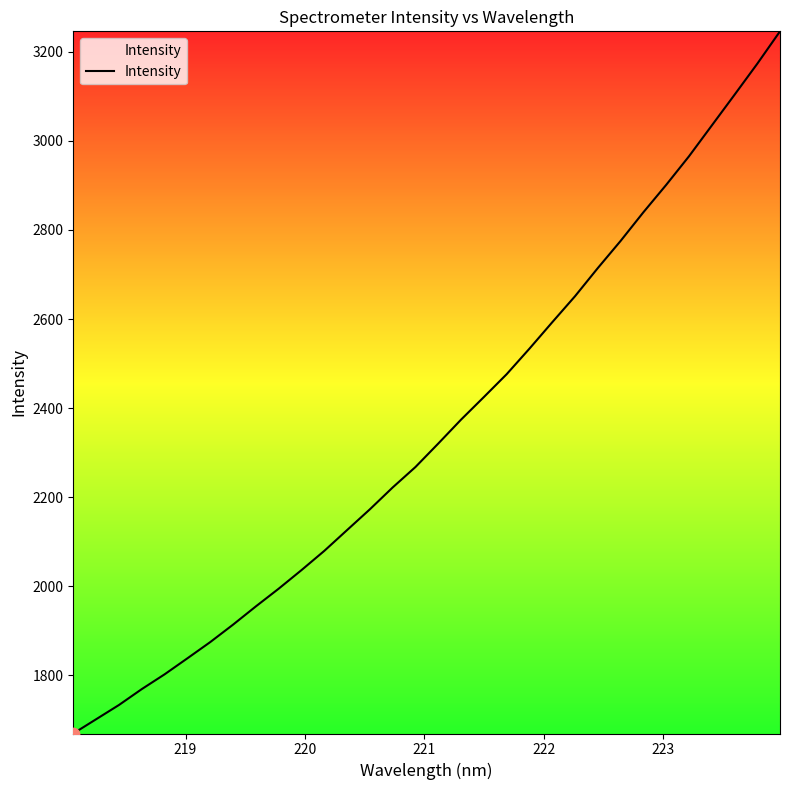

What is the smallest value displayed?

1669.7